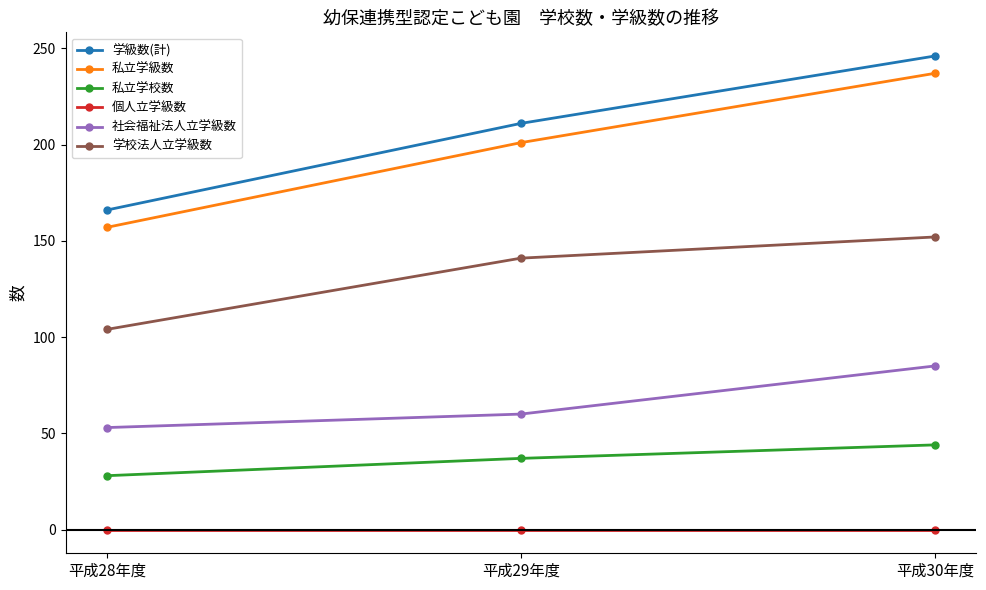

Rank the series at 平成28年度 from lowest to highest value.

個人立学級数, 私立学校数, 社会福祉法人立学級数, 学校法人立学級数, 私立学級数, 学級数(計)